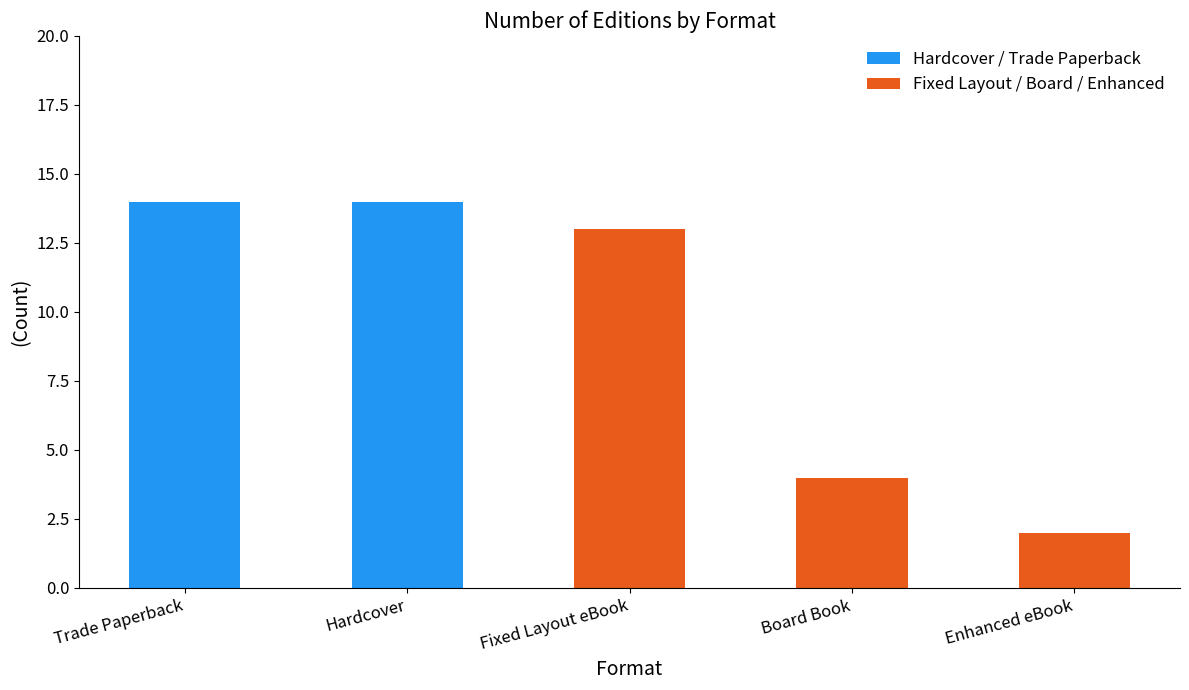

What is the difference between the second highest and minimum values in the Hardcover / Trade Paperback series?

14